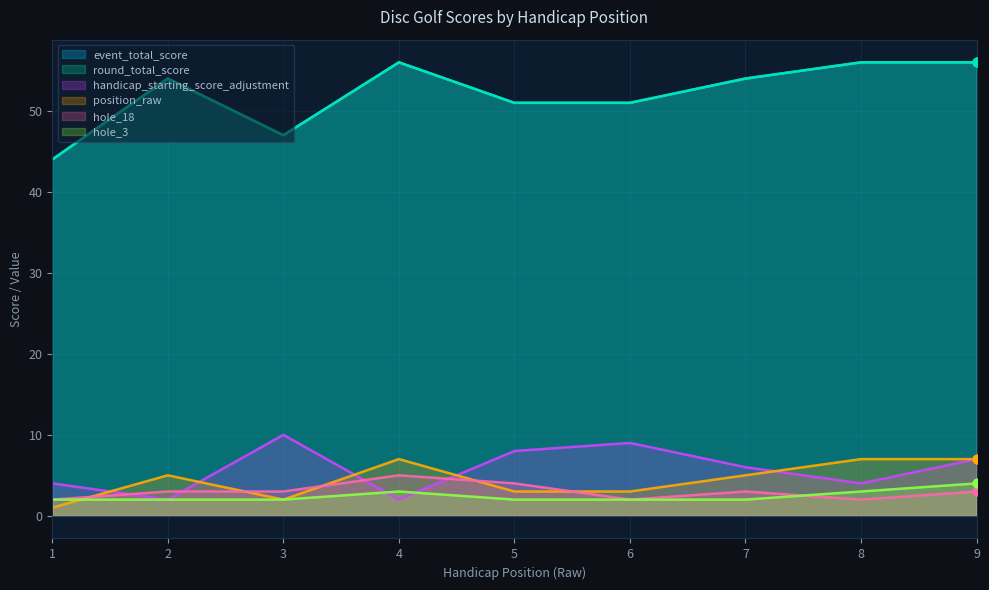

At how many categories does at least one series exceed 39?

9